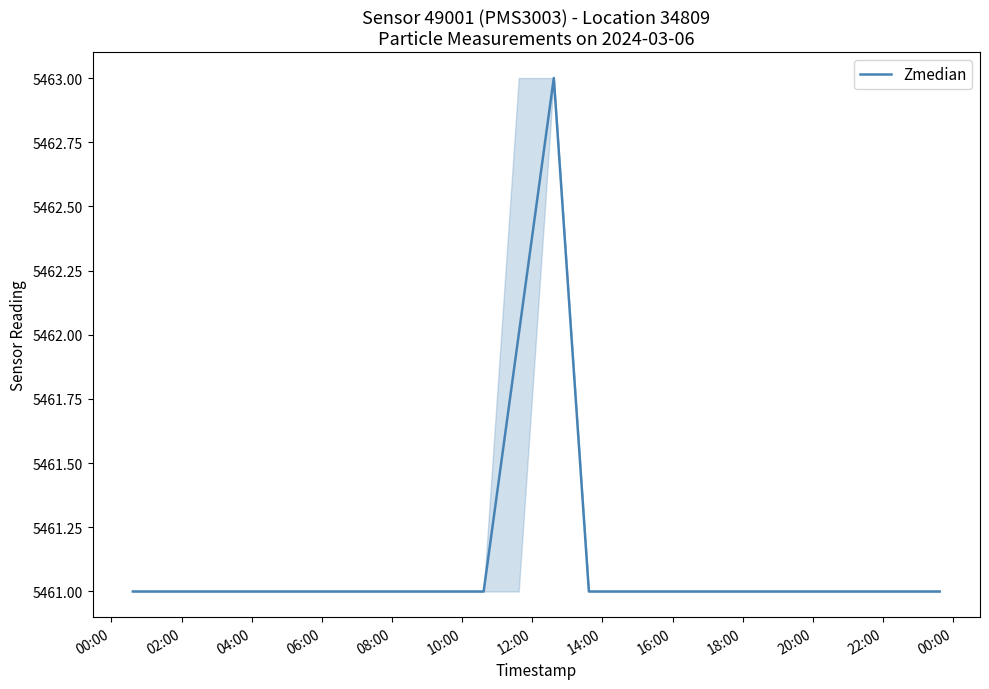

Count the values in the range 5461 to 5462.

16